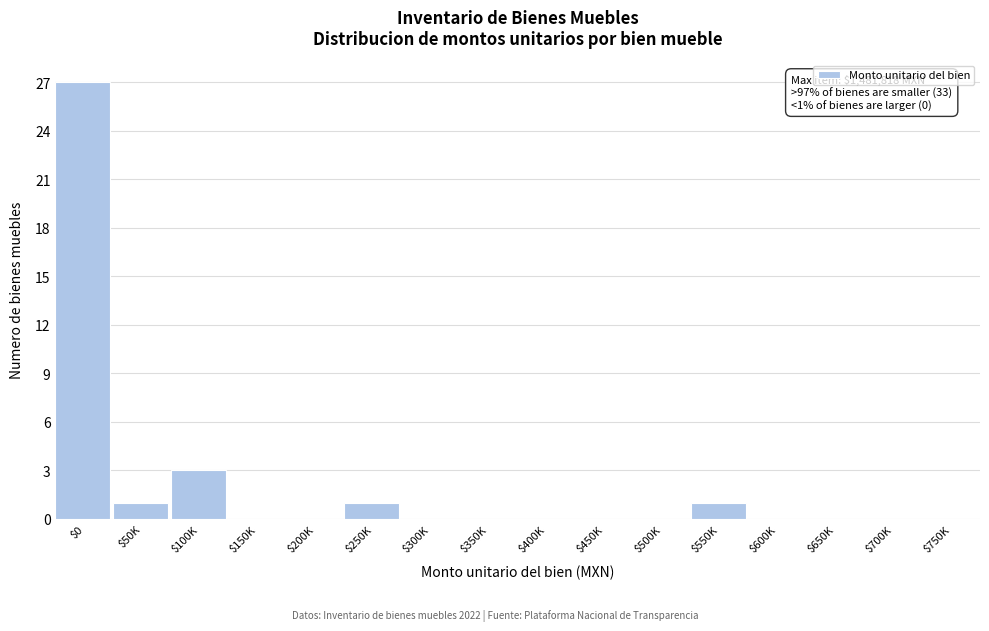

Which label corresponds to the largest value in the chart?

$0